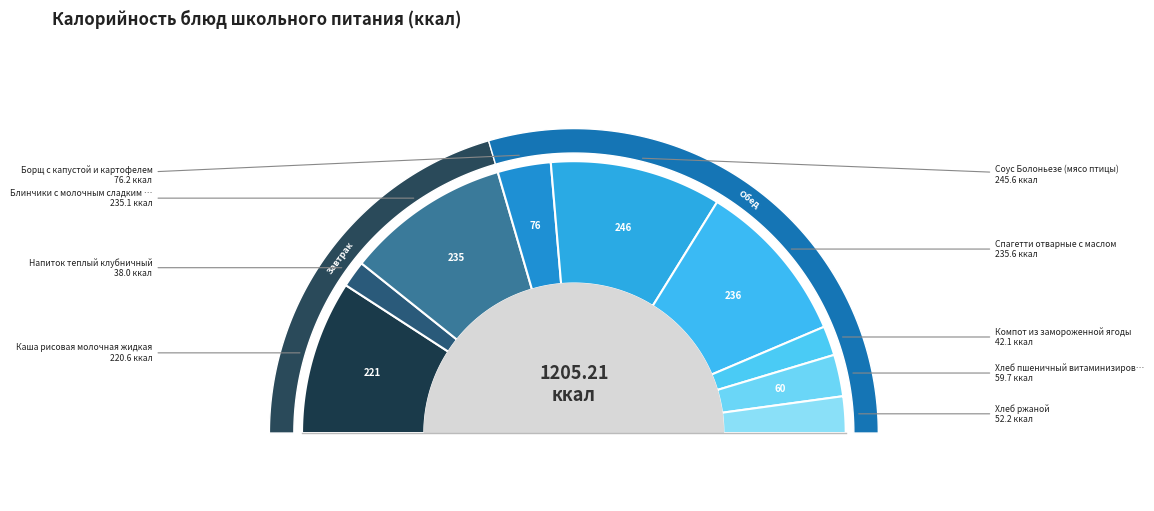

How many segments does this pie chart have?

9